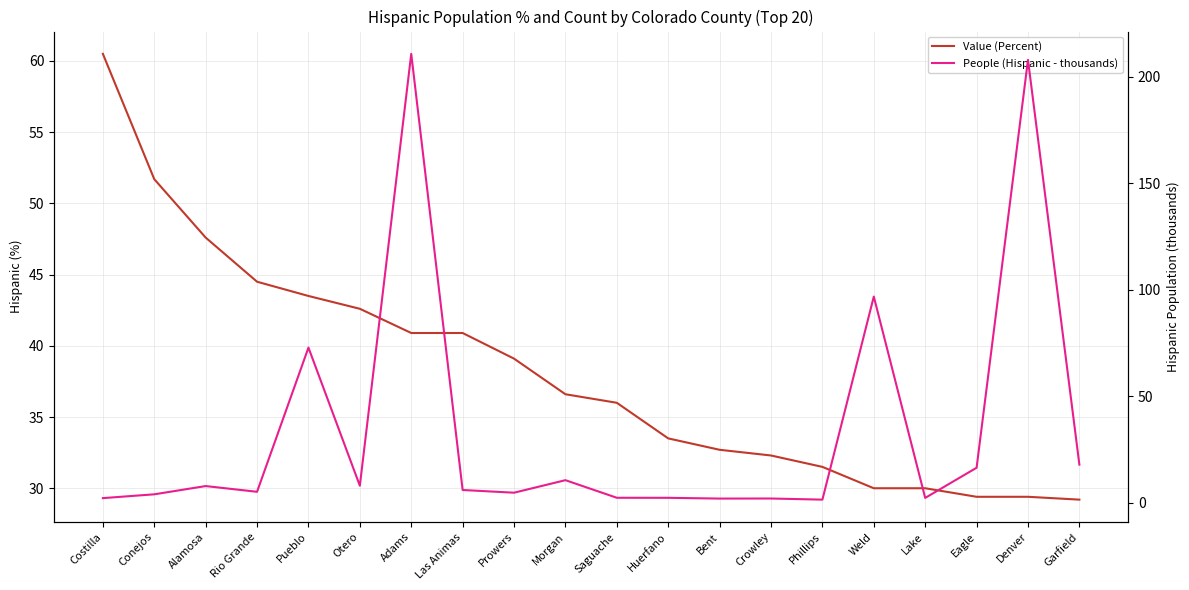

Is this an area chart (filled region under the line)?

No